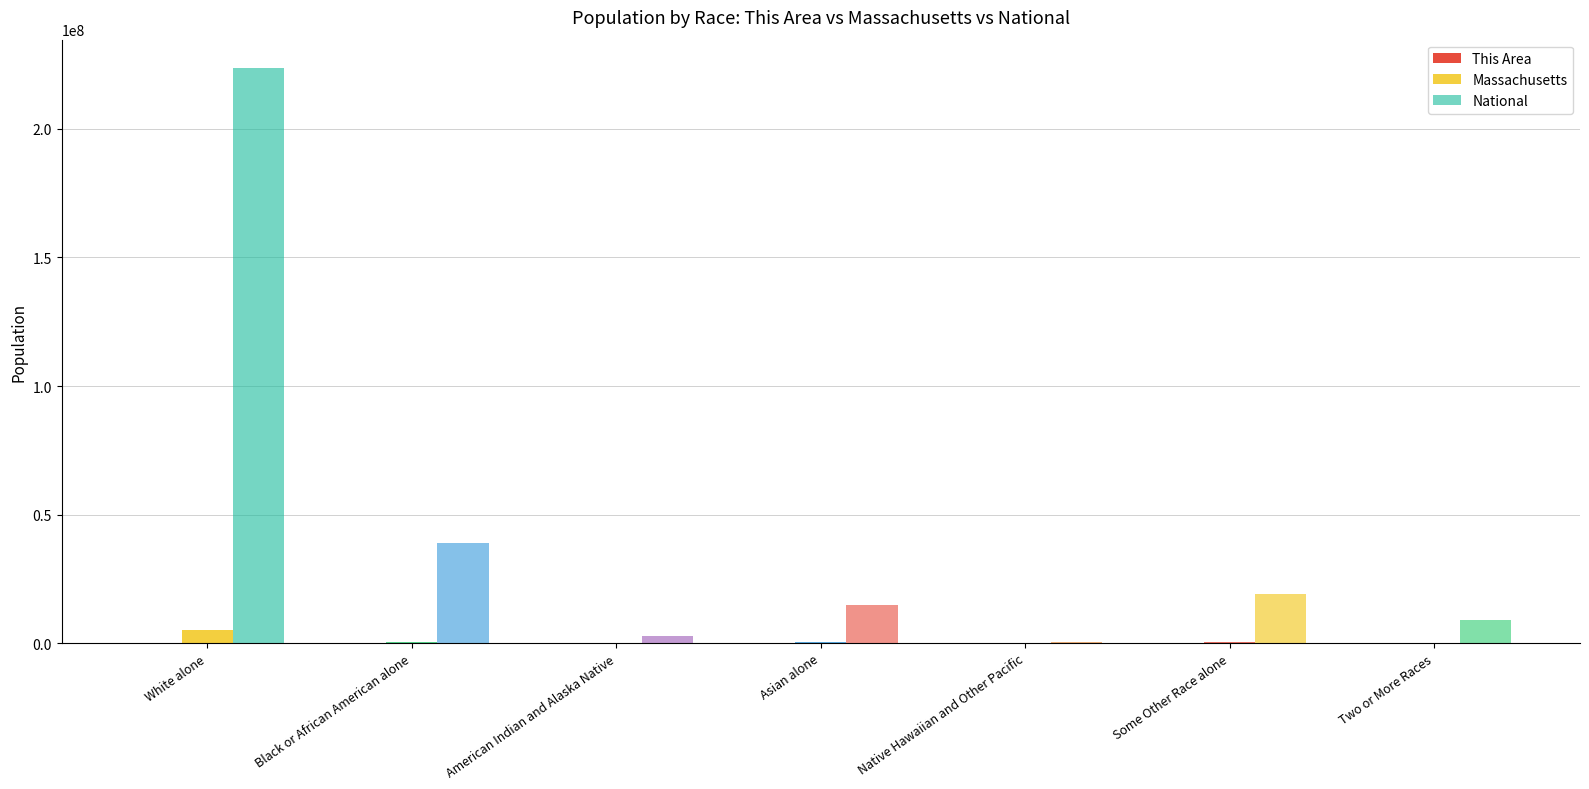

Where does the National series first go above 14674252?

White alone